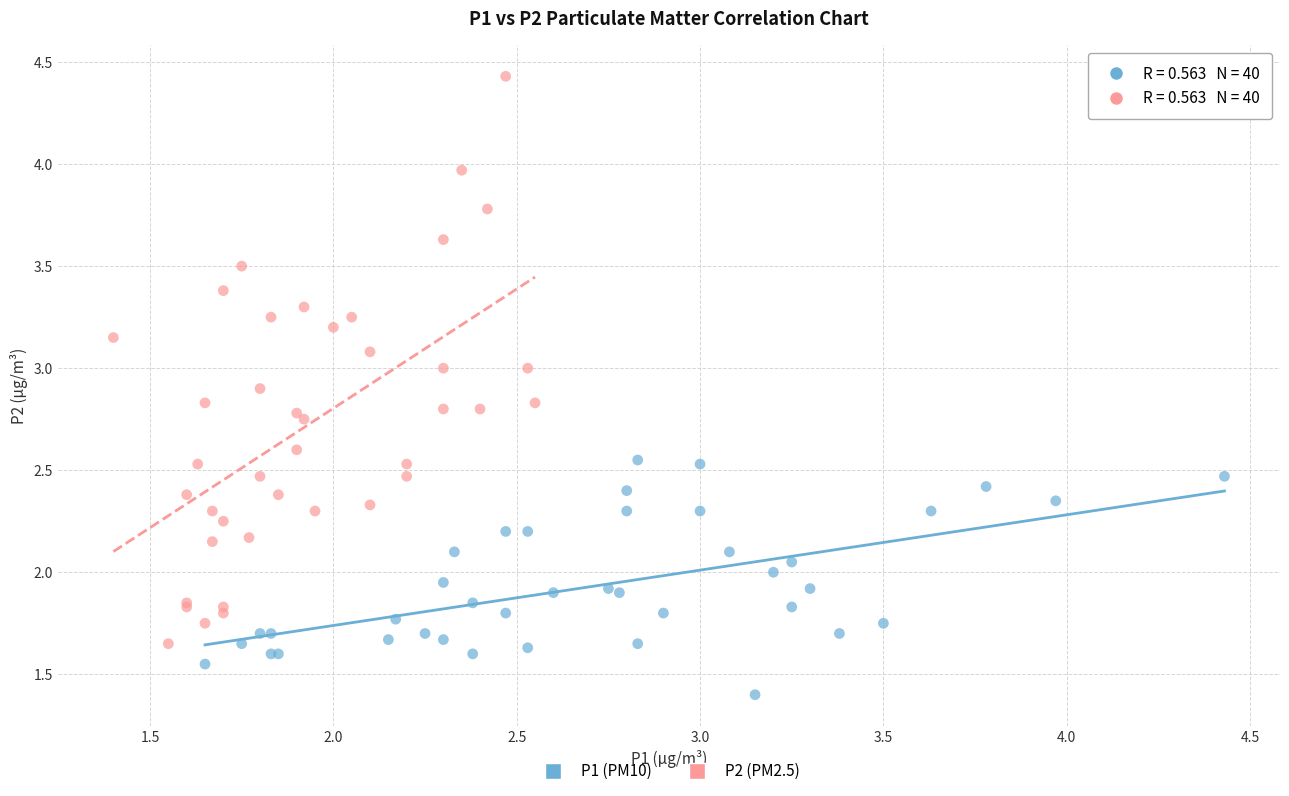

Which series contains the highest Y value?

P2 (PM2.5)